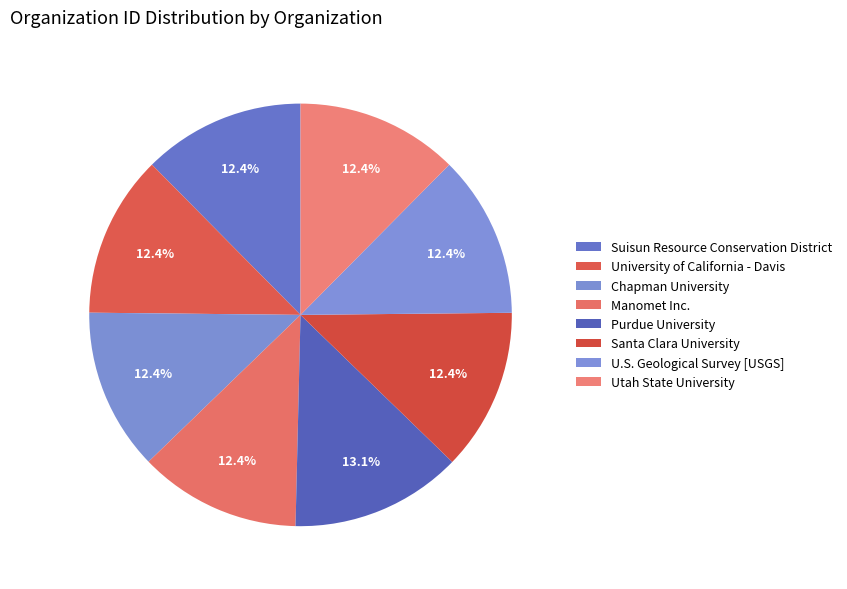

To the nearest percent, what percentage of the pie is Manomet Inc.?

12%